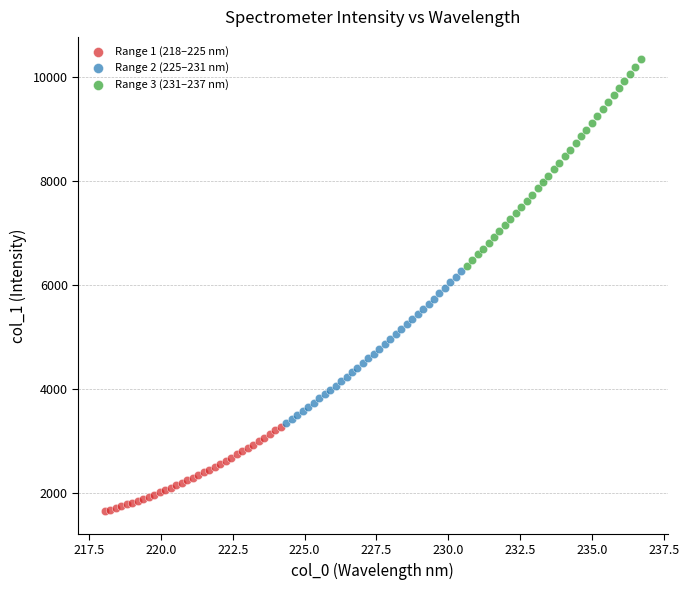

What are all the series names shown in the legend?

Range 1 (218–225 nm), Range 2 (225–231 nm), Range 3 (231–237 nm)